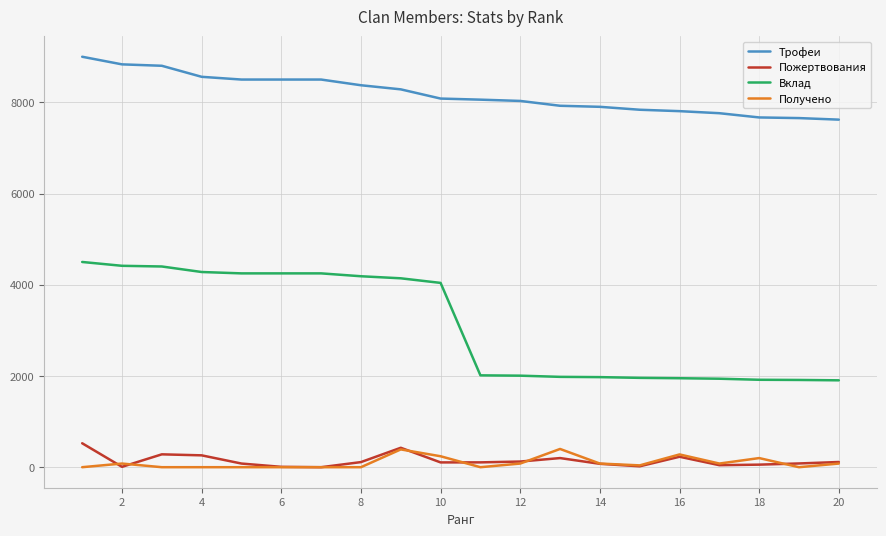

What is the greatest value displayed?

9000